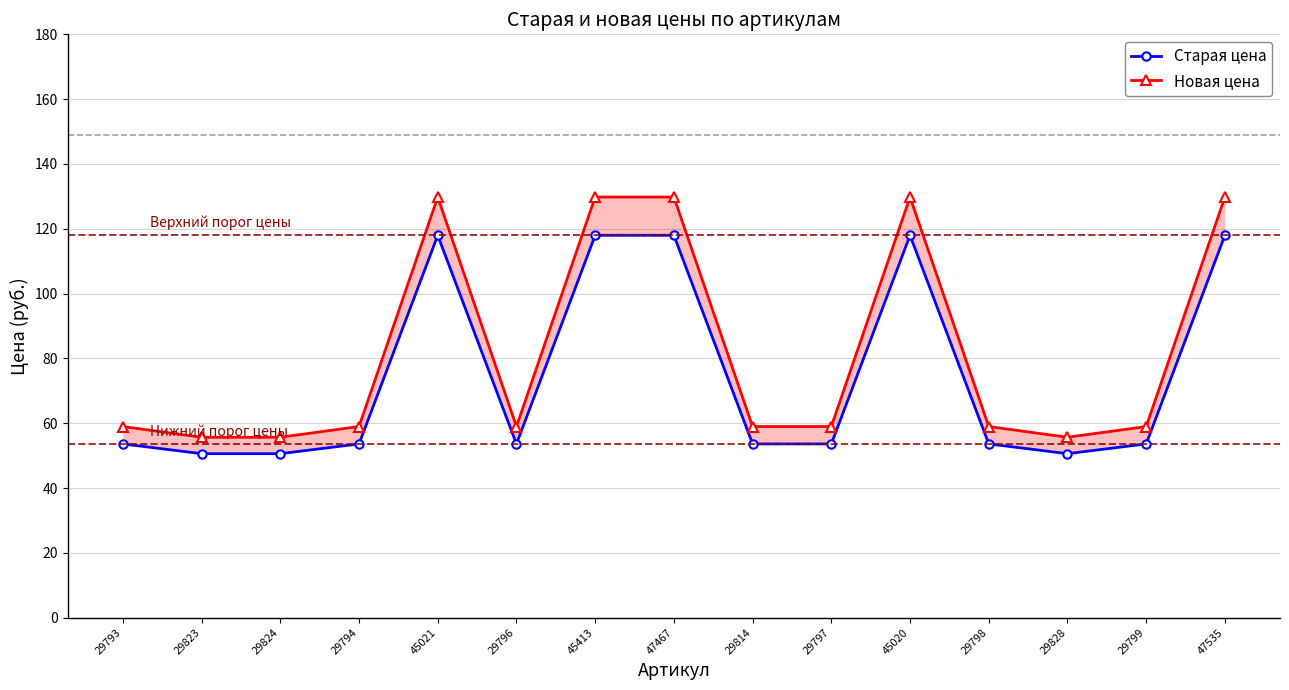

What is the approximate value of Новая цена at 45020?

129.8